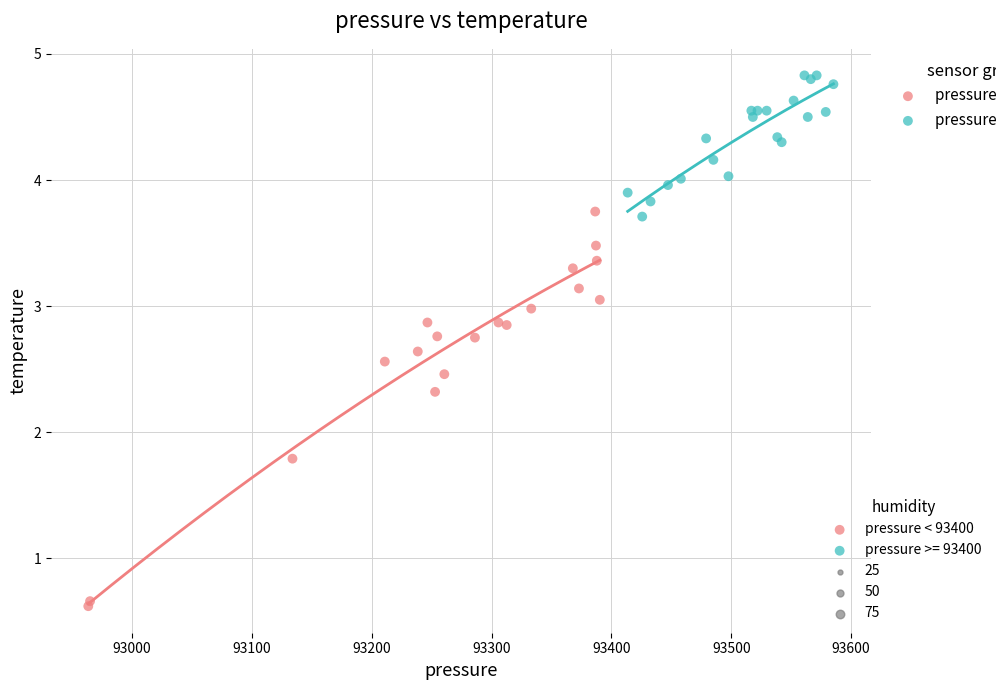

Which series has the largest Y range (max minus min)?

pressure < 93400